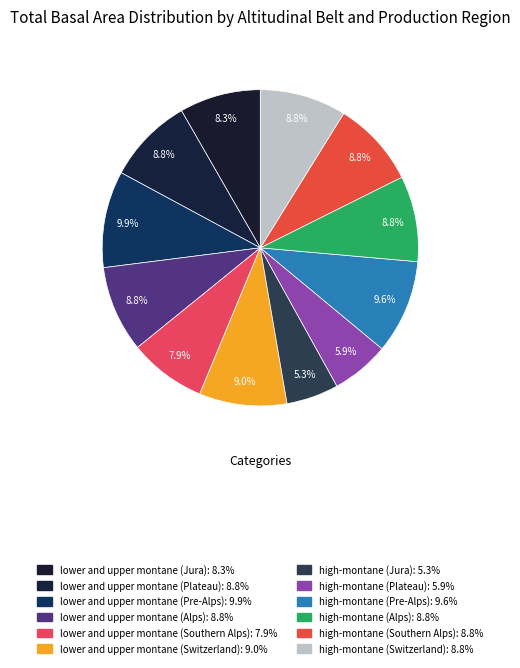

What is the ratio of the value at high-montane (Plateau) to the value at high-montane (Switzerland)?

0.7